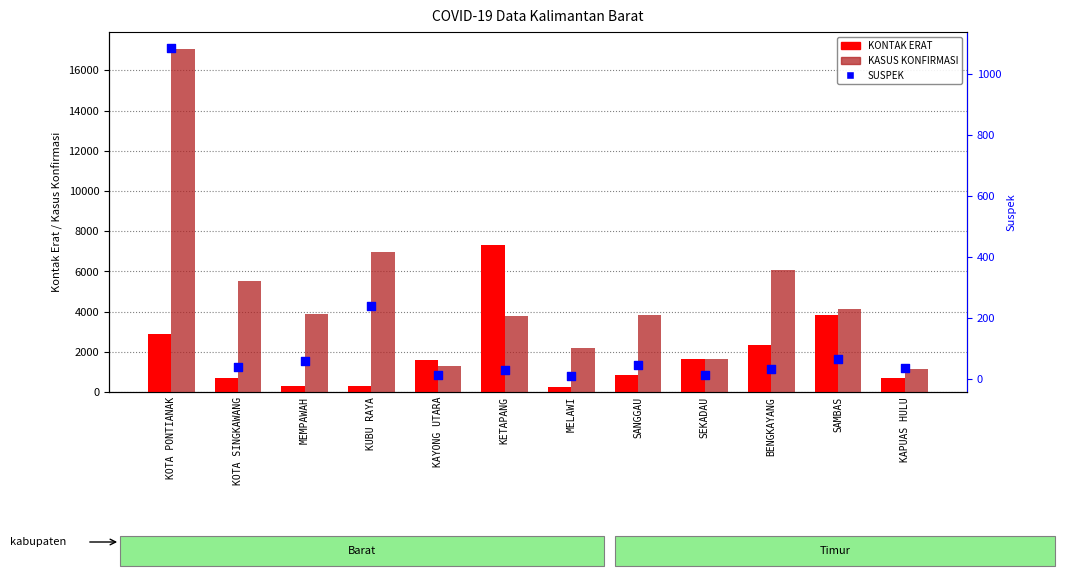

Is the value of SUSPEK at BENGKAYANG greater than the value of KONTAK ERAT at SAMBAS?

No